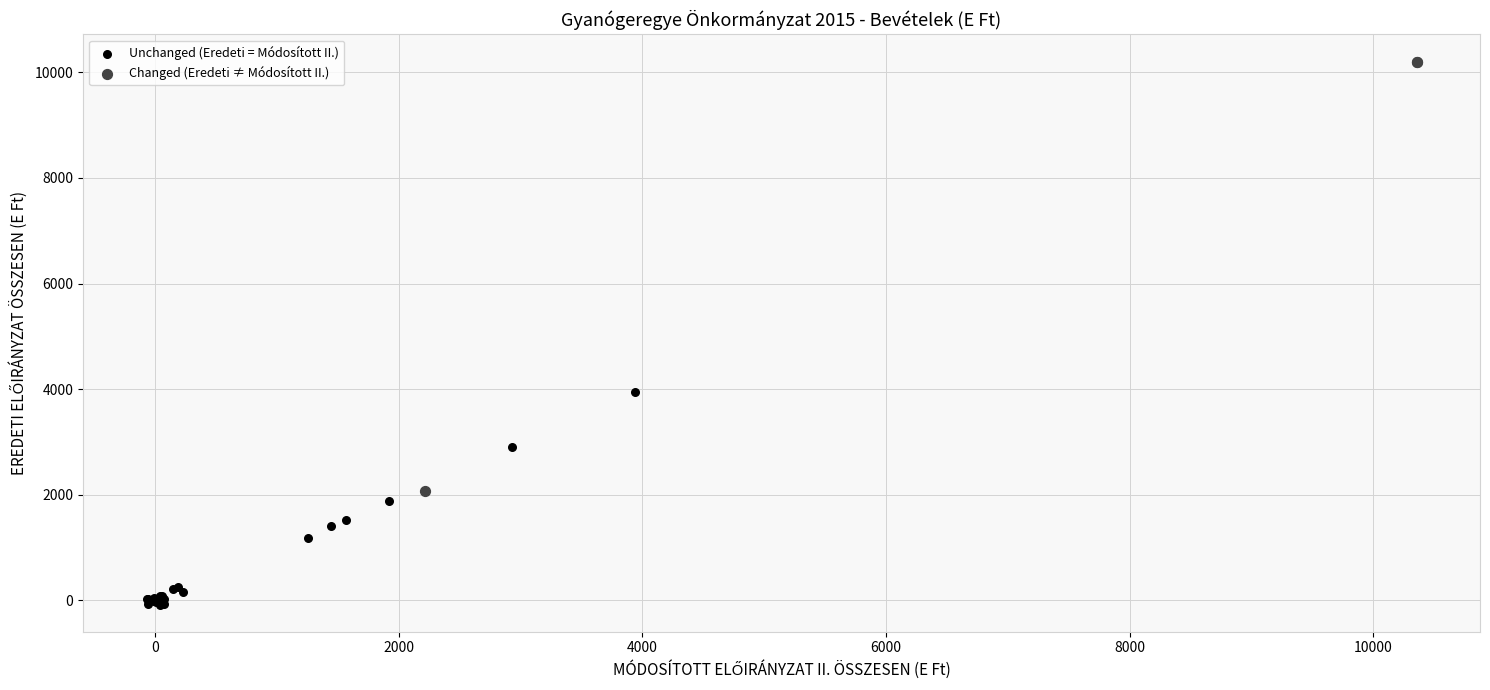

What are all the series names shown in the legend?

Unchanged (Eredeti = Módosított II.), Changed (Eredeti ≠ Módosított II.)